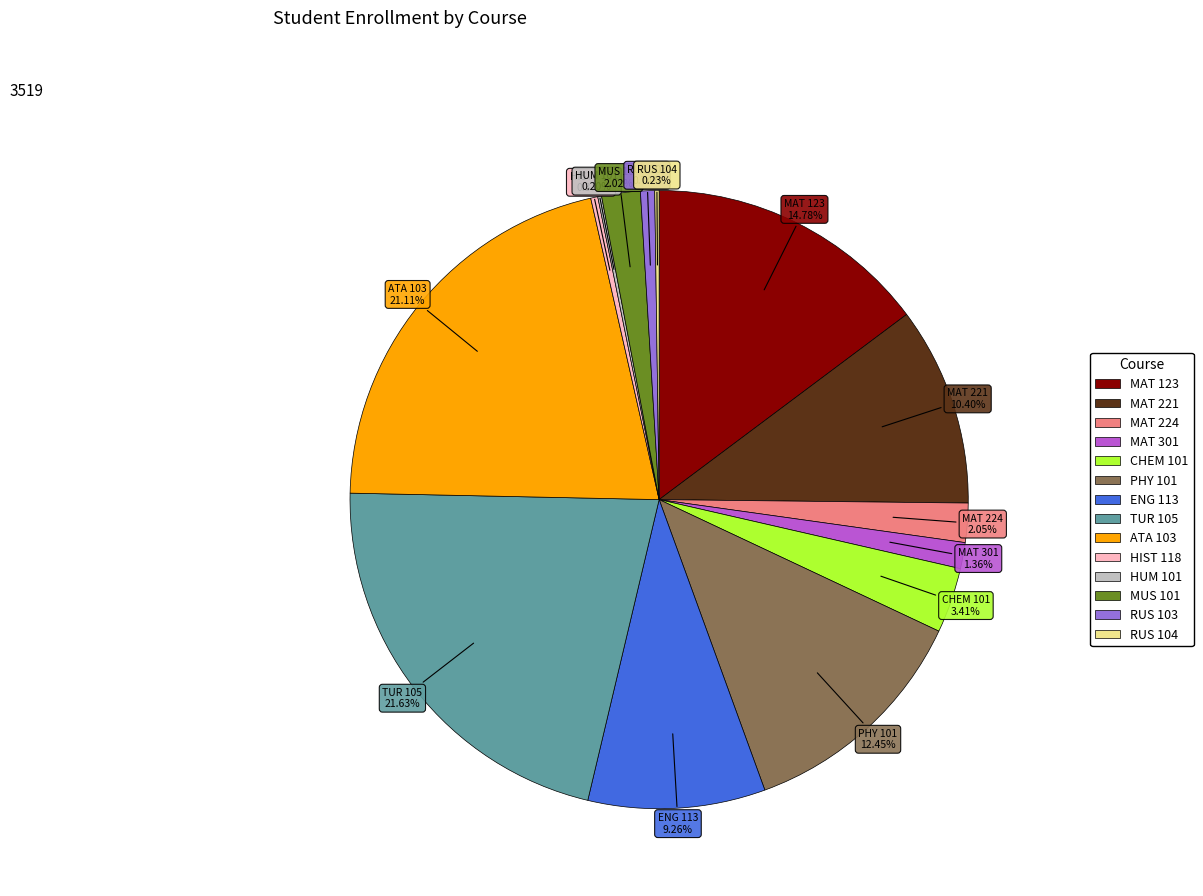

Between PHY 101 and MAT 301, which is larger?

PHY 101